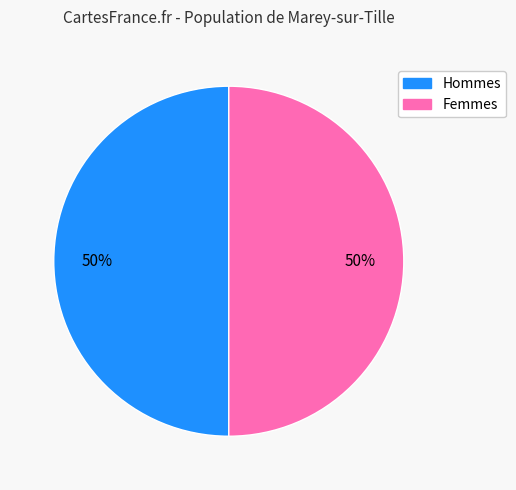

To the nearest percent, what is the average slice percentage?

50%